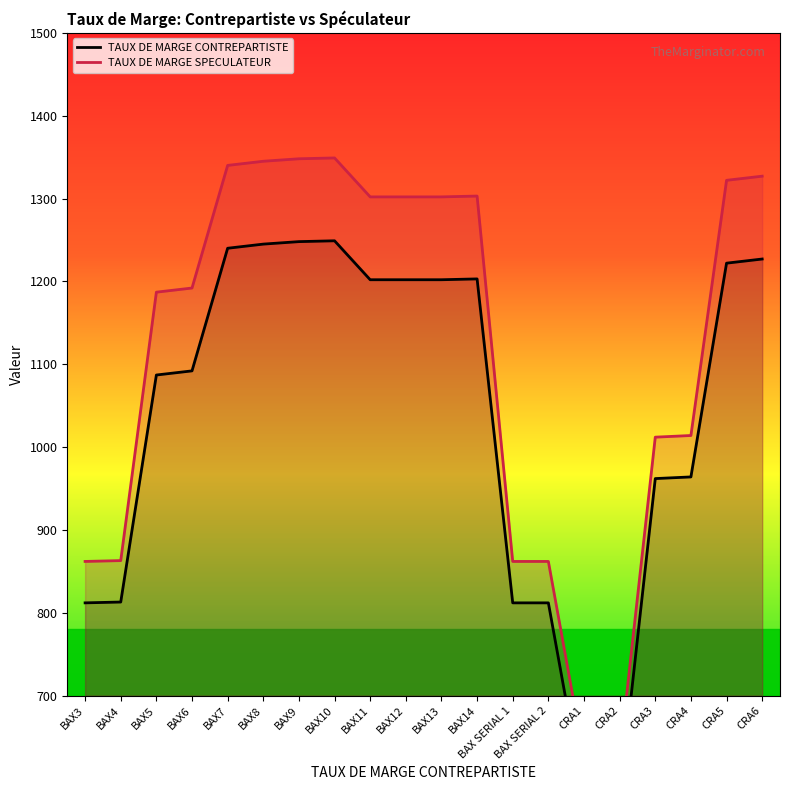

What is the difference between the maximum and minimum values in the TAUX DE MARGE SPECULATEUR series?

724